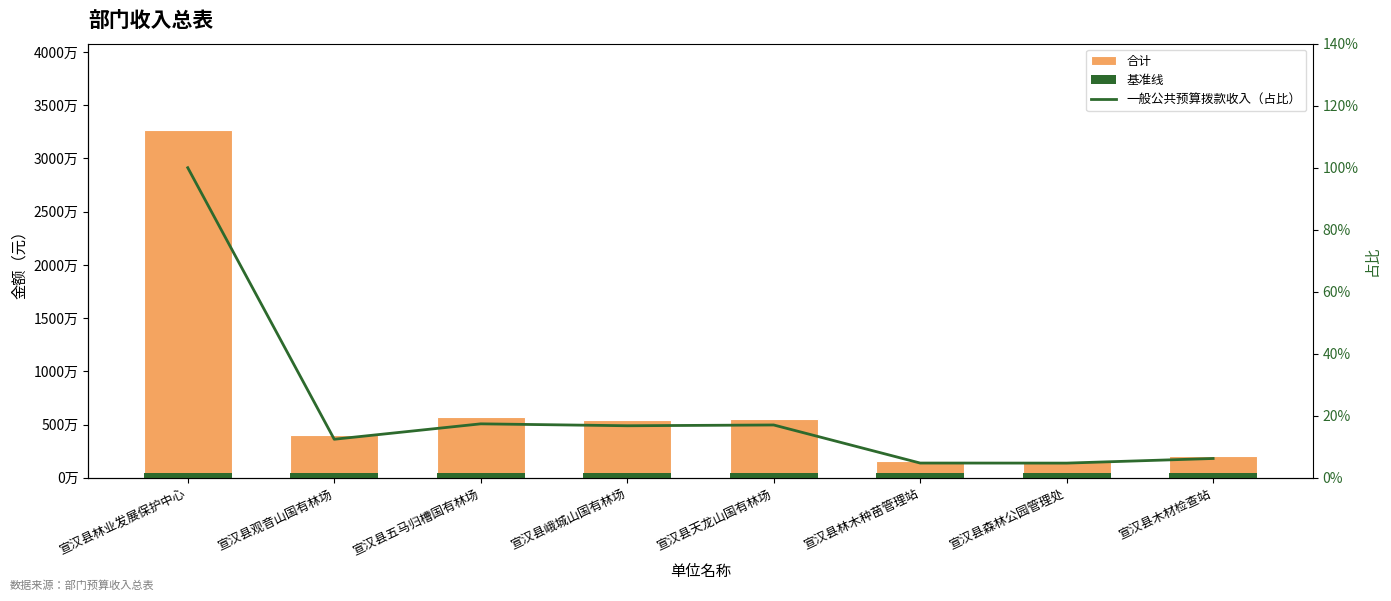

Which category has the highest value in the 基准线 series?

宣汉县林业发展保护中心